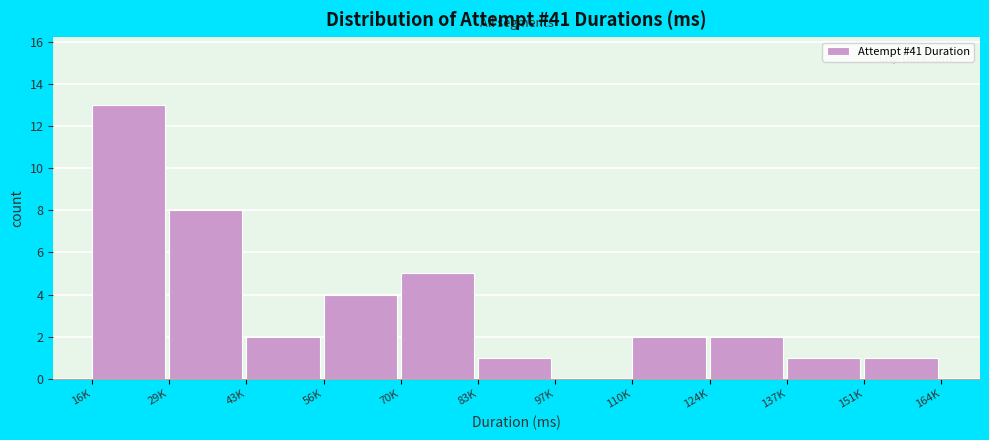

Reading left to right, extract all data points from this chart.

16K=13	29K=8	43K=2	56K=4	70K=5	83K=1	97K=0	110K=2	124K=2	137K=1	151K=1